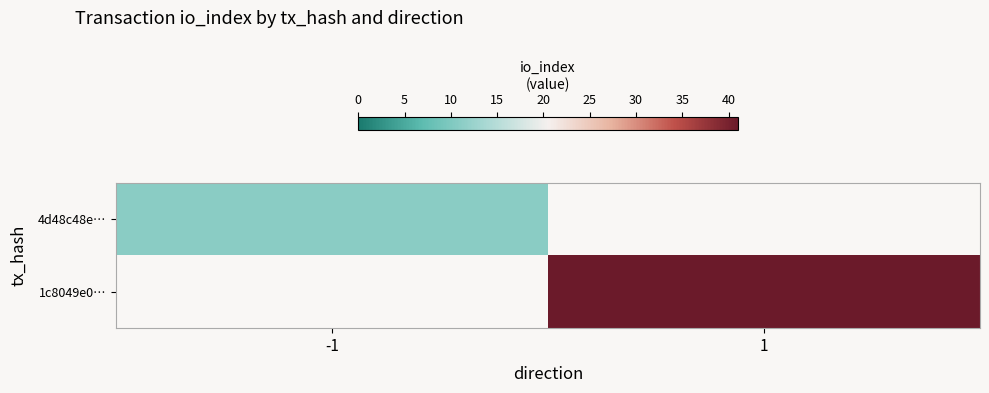

How many series are shown in this chart?

2